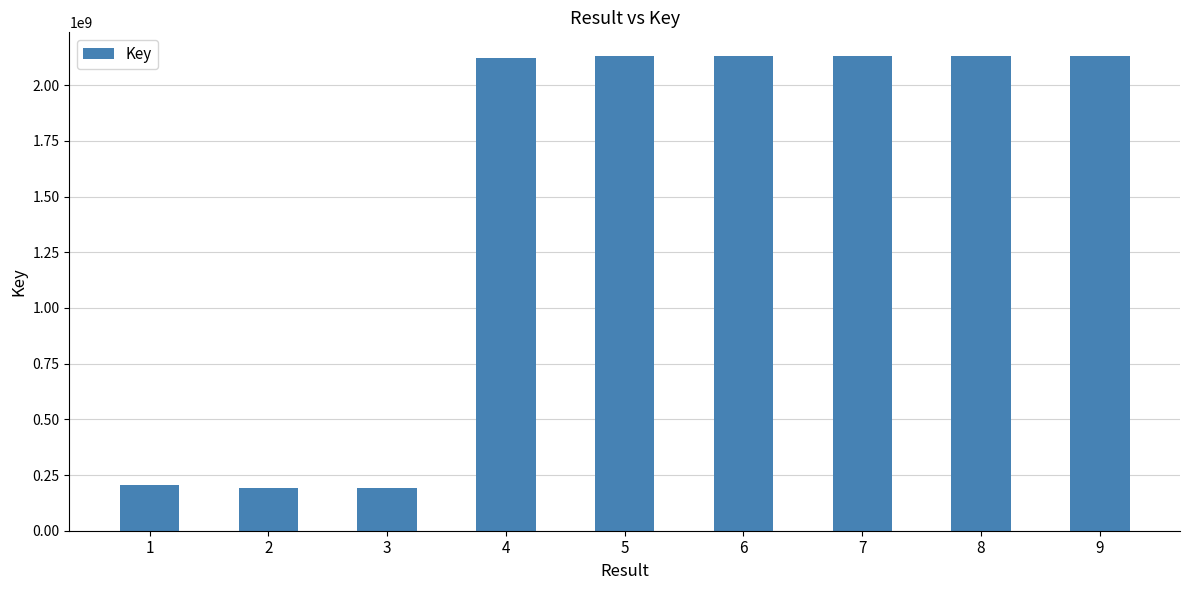

The value at 5 is 3746900710. True or false?

False